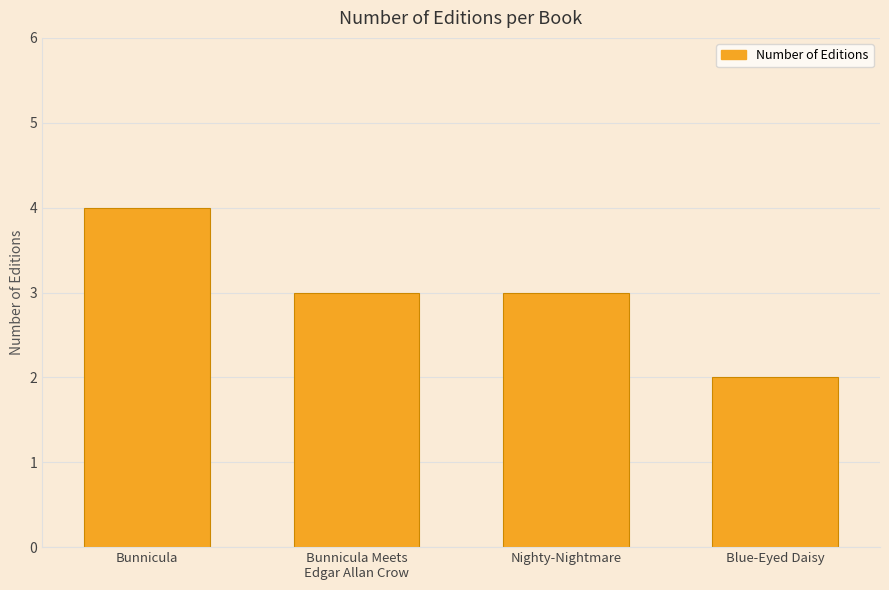

What is the label of the 1st bar from the left?

Bunnicula